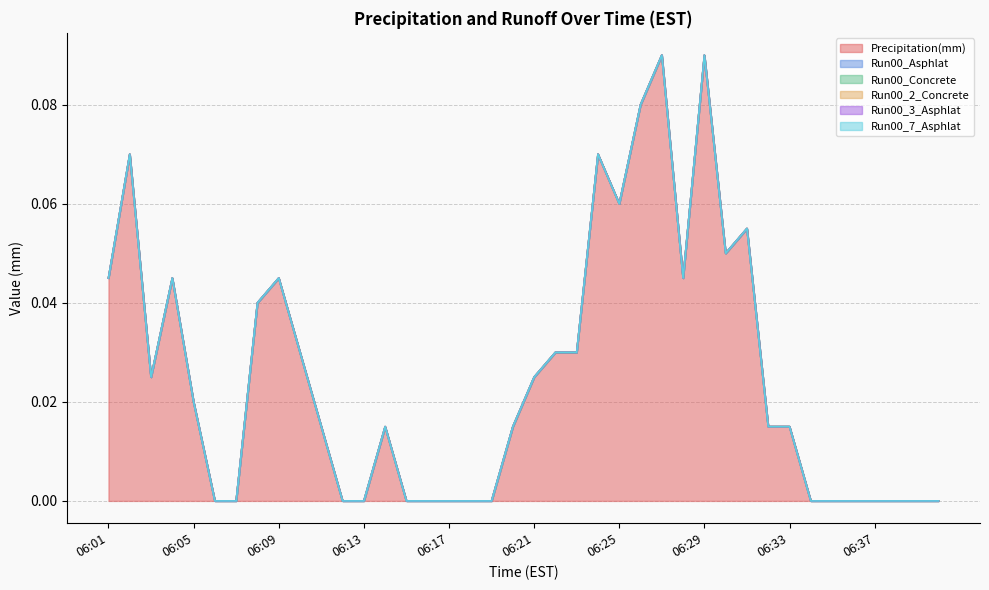

At which category is the sum across all series the highest?

06:27